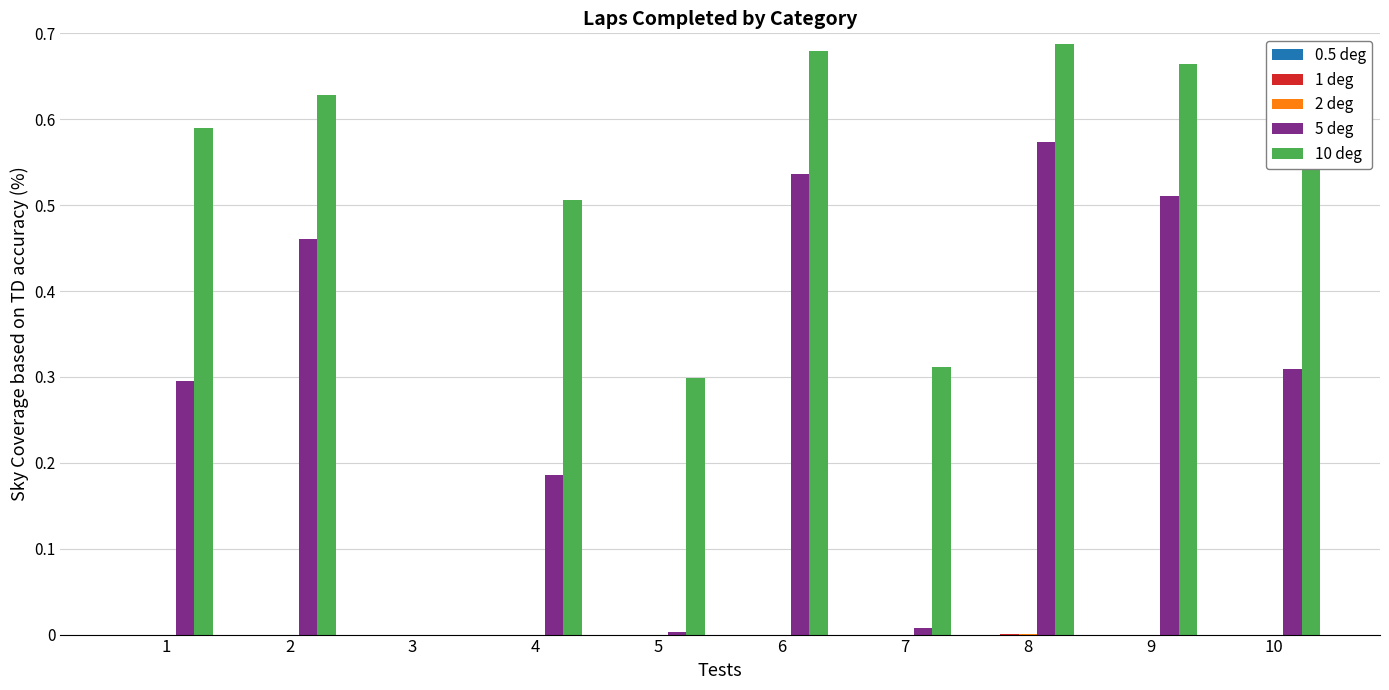

What is the total value across all series at 10?

0.9